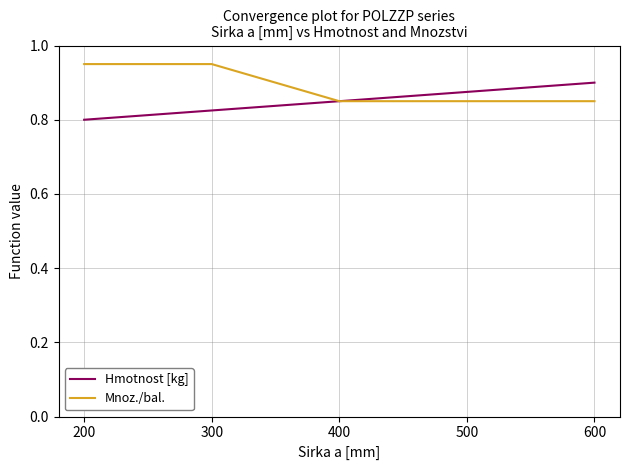

At which label is Hmotnost [kg] closest to 0?

200